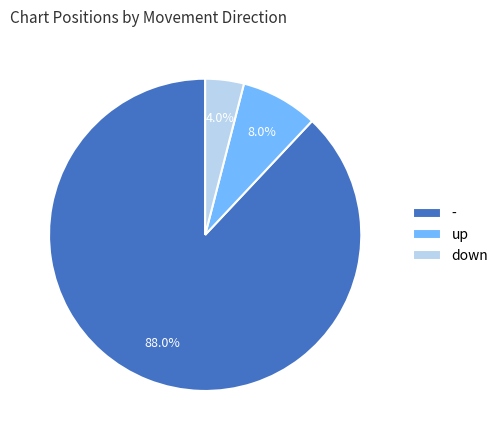

Rank the categories by value from highest to lowest.

-, up, down